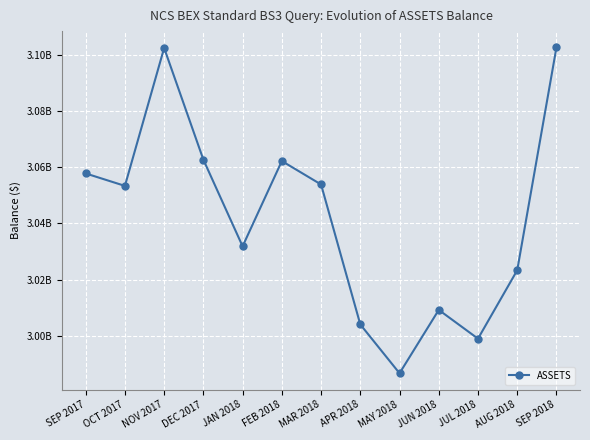

Does the chart have visible grid lines?

Yes